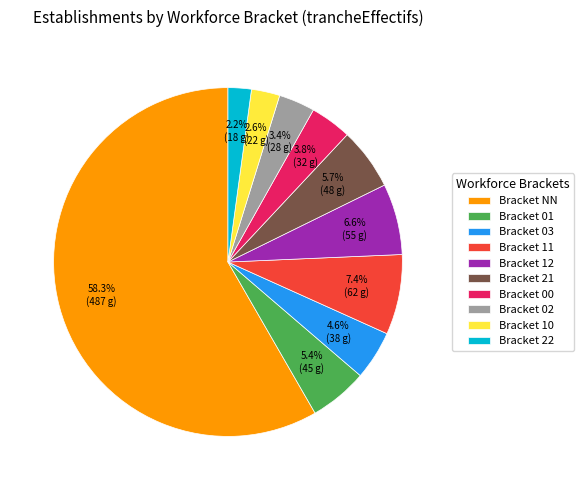

Which category accounts for the majority?

Bracket NN